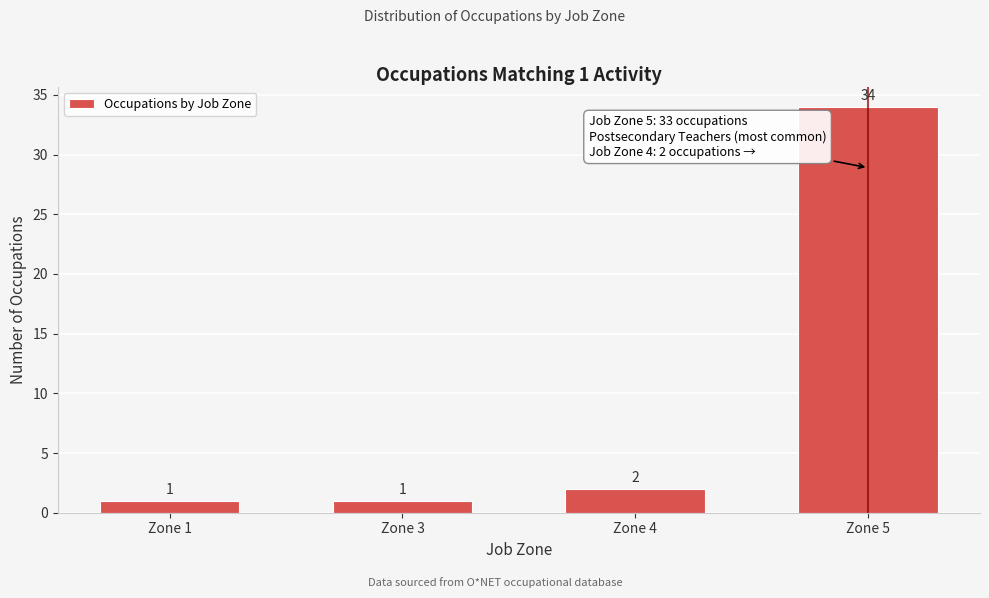

Reading right to left, transcribe all the data shown in this chart.

Zone 5=34	Zone 4=2	Zone 3=1	Zone 1=1